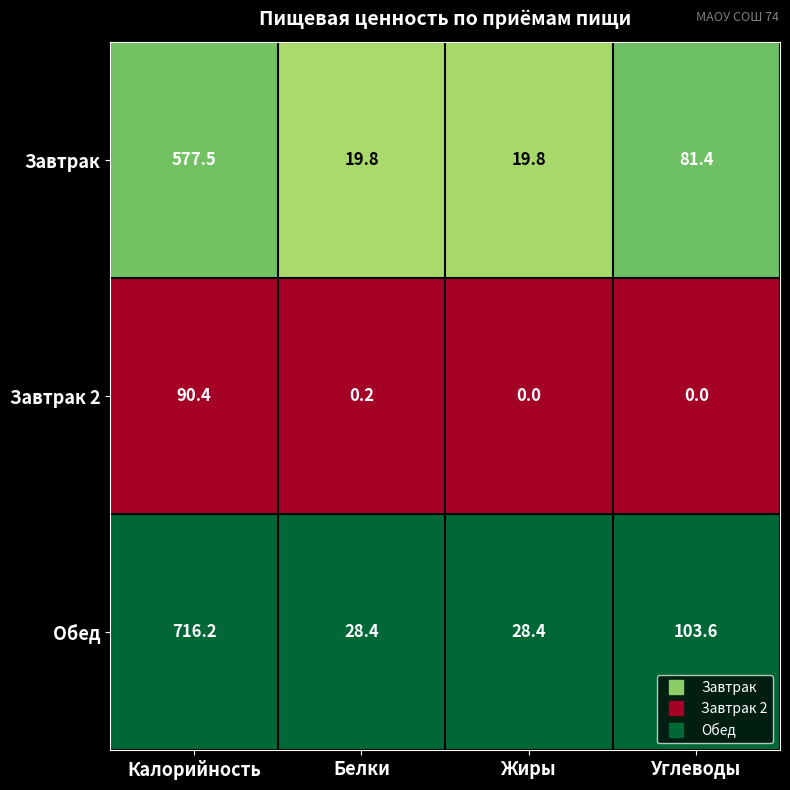

How many series are shown in this chart?

3